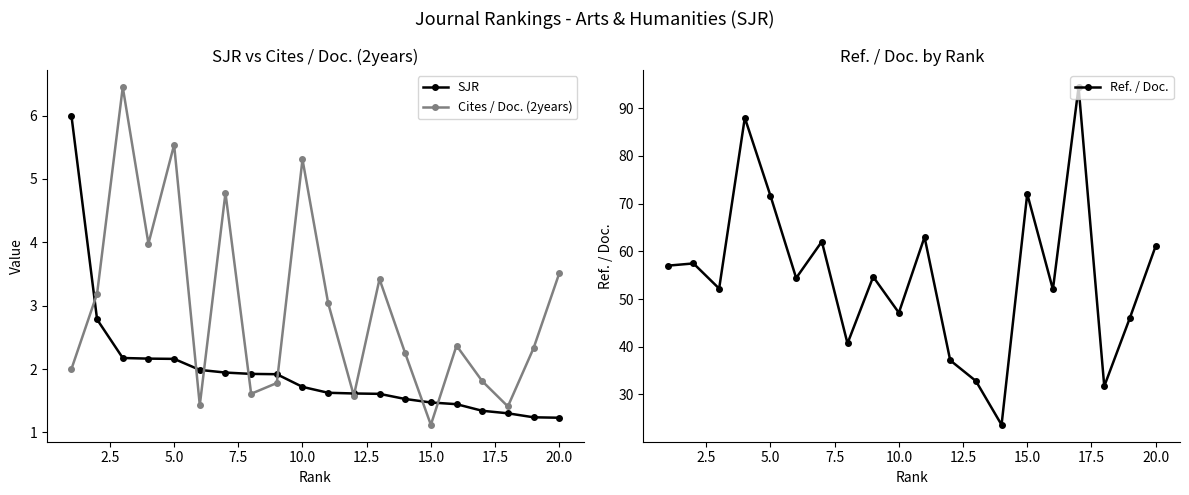

True or false: Cites / Doc. (2years) has a value of 0.6 at 15.0.

False